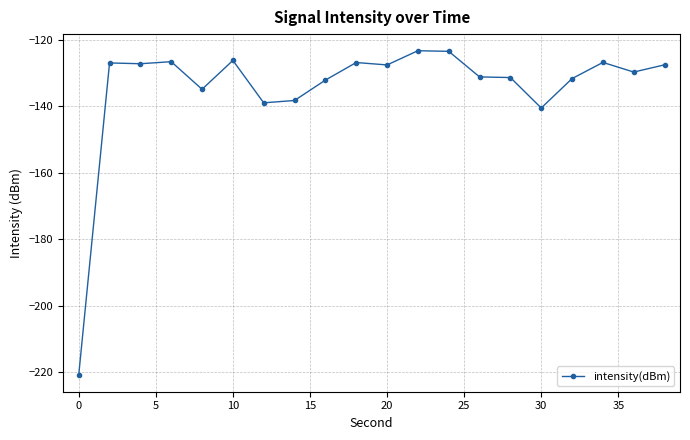

What is the value of the 16th point from the left?

-140.5